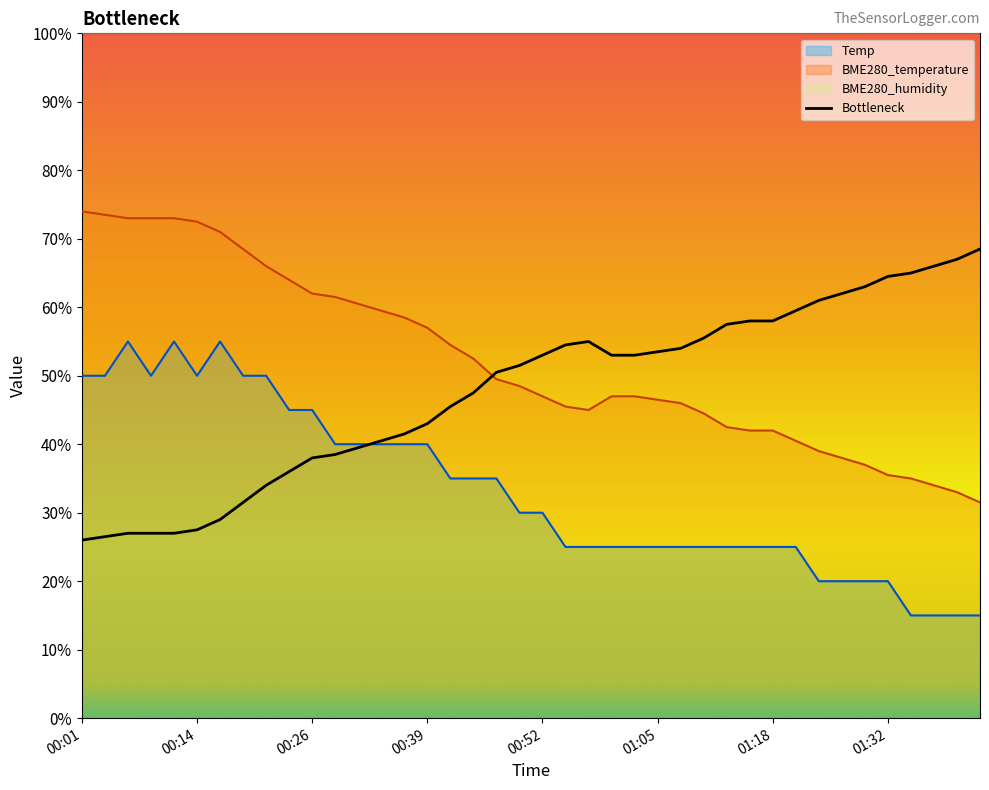

At which label is BME280_temperature closest to 52?

00:44